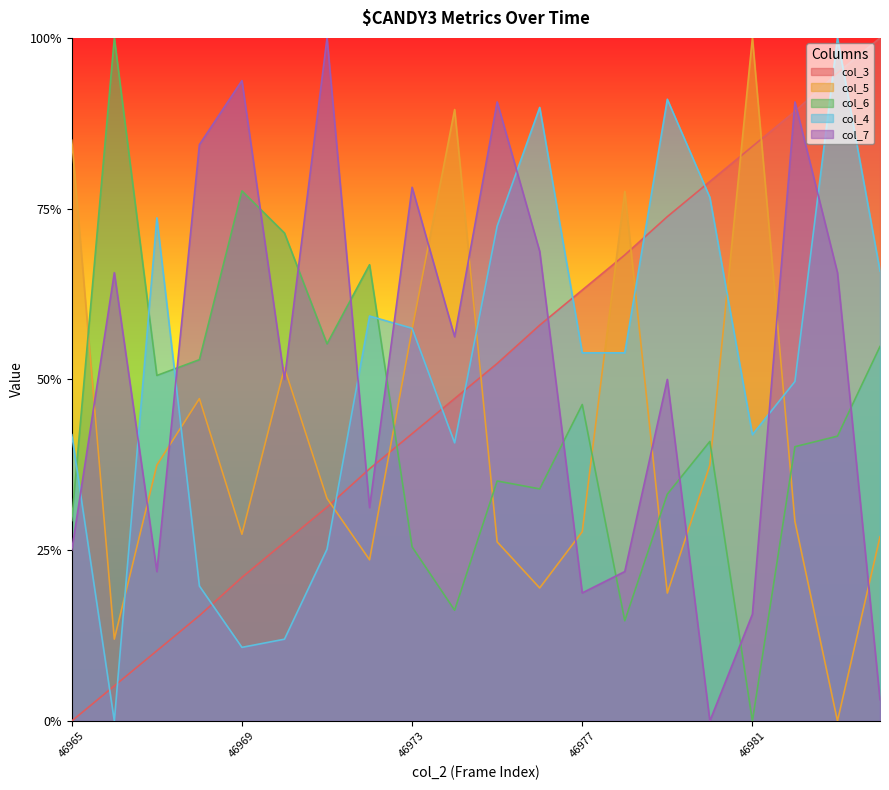

Reading left to right, extract all data points from this chart.

col_3: 0.0	0.1	0.1	0.2	0.2	0.3	0.3	0.4	0.4	0.5	0.5	0.6	0.6	0.7	0.7	0.8	0.8	0.9	0.9	1.0
col_5: 0.9	0.1	0.4	0.5	0.3	0.5	0.3	0.2	0.6	0.9	0.3	0.2	0.3	0.8	0.2	0.4	1.0	0.3	0.0	0.3
col_6: 0.3	1.0	0.5	0.5	0.8	0.7	0.6	0.7	0.3	0.2	0.4	0.3	0.5	0.1	0.3	0.4	0.0	0.4	0.4	0.5
col_4: 0.4	0.0	0.7	0.2	0.1	0.1	0.3	0.6	0.6	0.4	0.7	0.9	0.5	0.5	0.9	0.8	0.4	0.5	1.0	0.7
col_7: 0.2	0.7	0.2	0.8	0.9	0.5	1.0	0.3	0.8	0.6	0.9	0.7	0.2	0.2	0.5	0.0	0.2	0.9	0.7	0.0